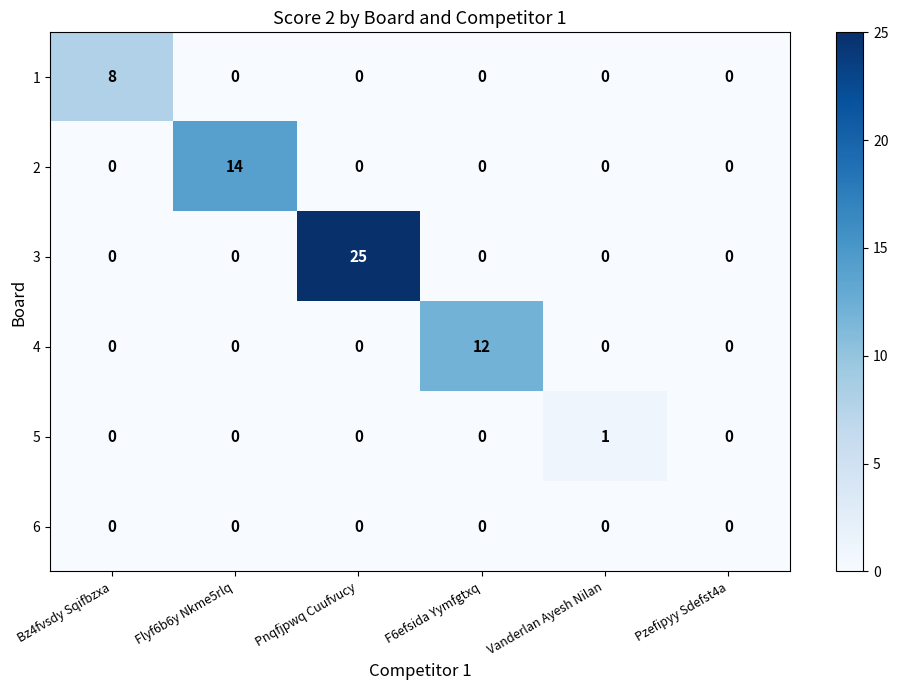

How many distinct data groups are displayed?

6